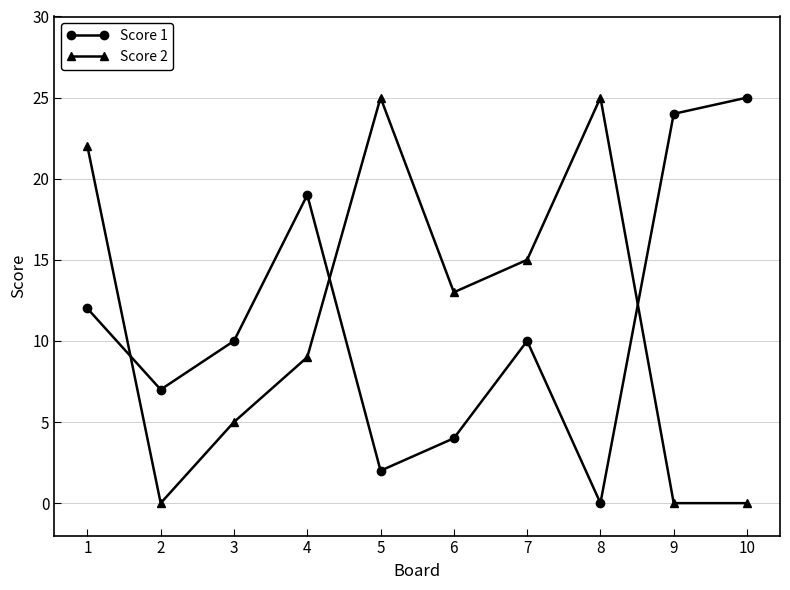

Which series ends up on top after the final intersection of Score 2 and Score 1?

Score 1